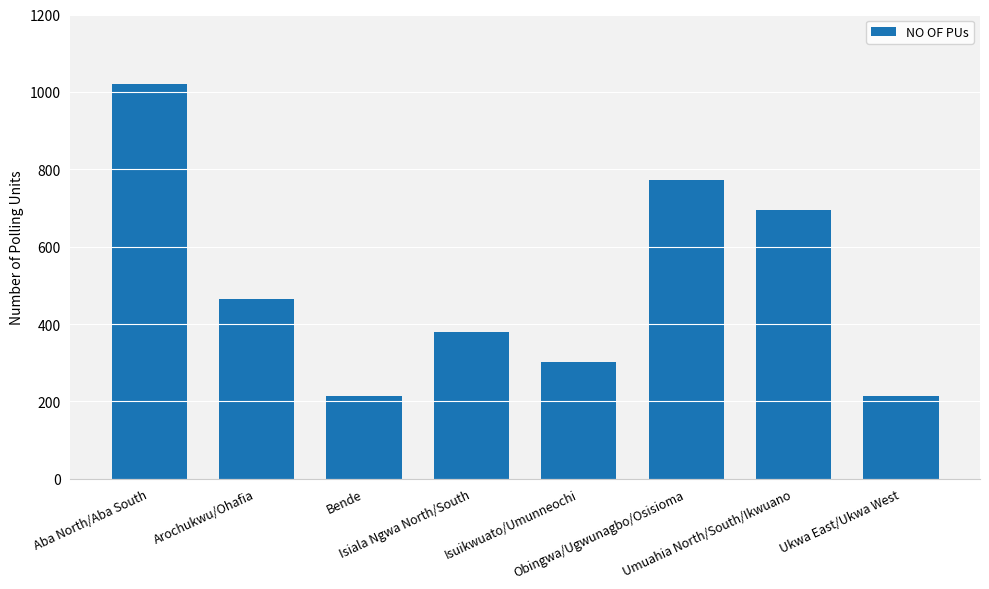

How many data points are less than 465?

4